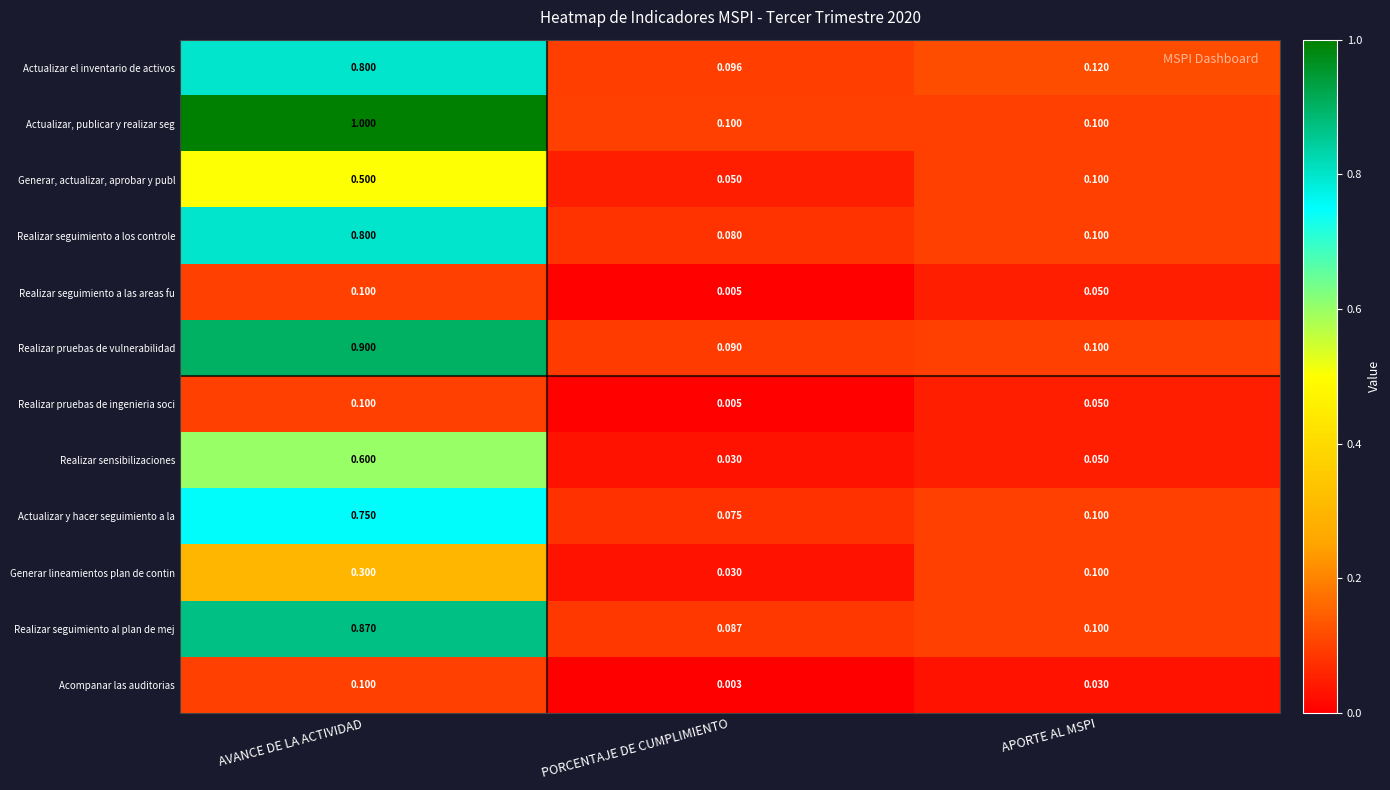

What is the spread (max minus min) of values at APORTE AL MSPI?

0.1